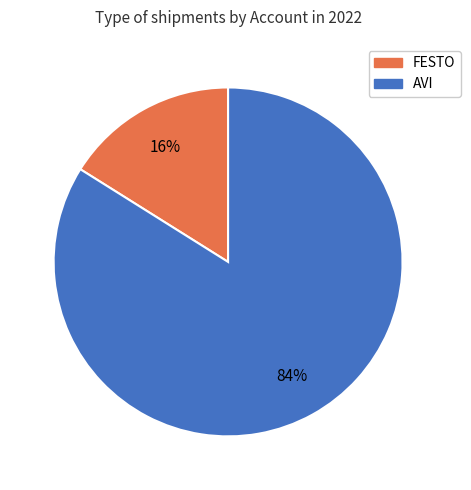

Is there a majority slice in this chart?

Yes